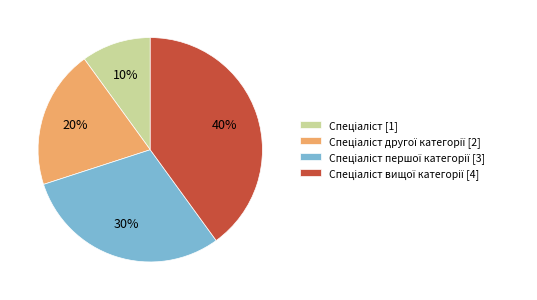

Does any single category account for the majority?

No